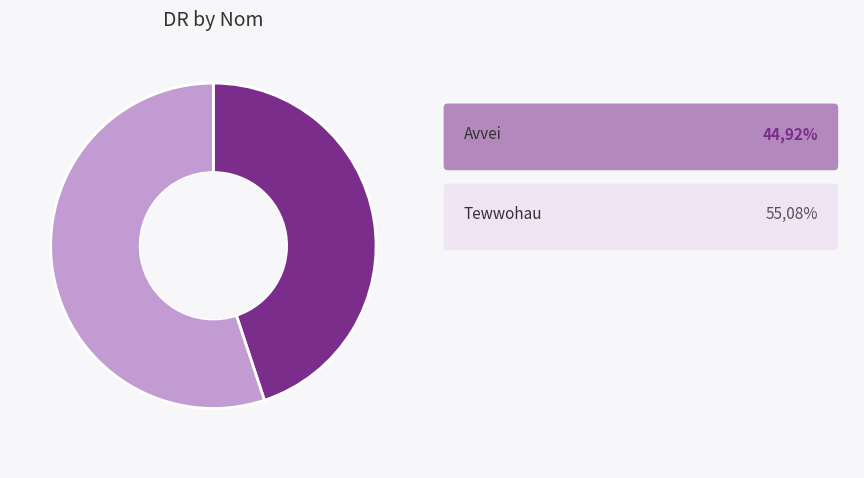

How many segments does this pie chart have?

2